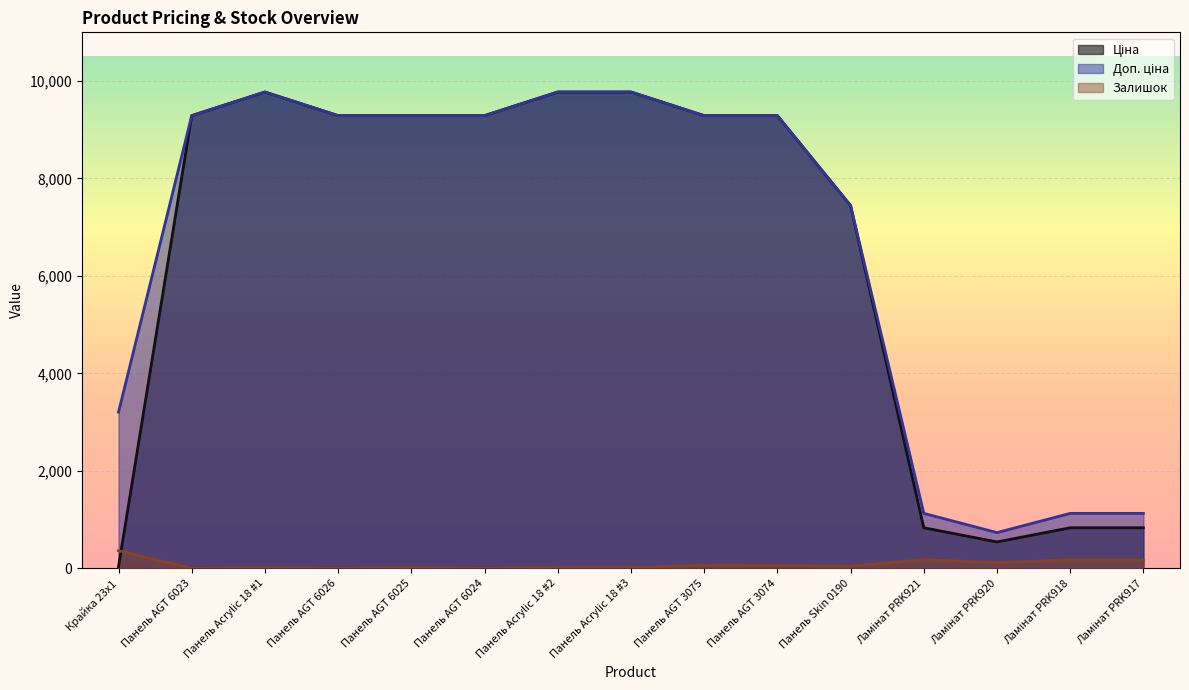

Which has a higher value, Крайка 23x1 or Панель AGT 6024?

Панель AGT 6024